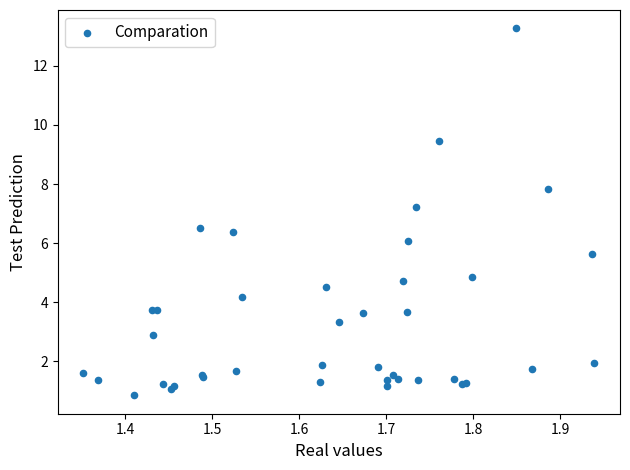

What Y value in the scatter plot is closest to 7?

7.2